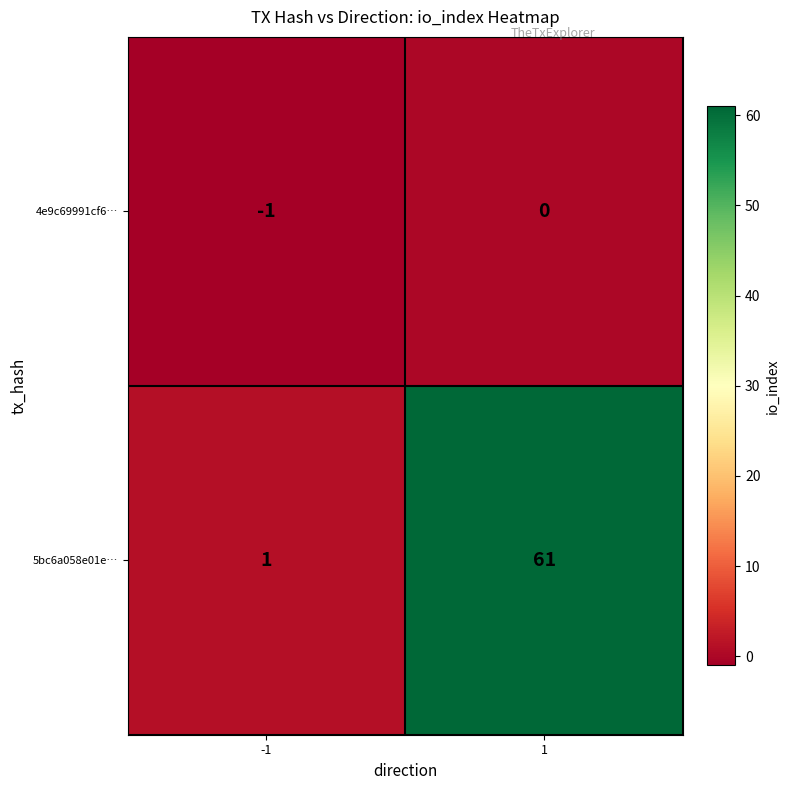

True or false: 4e9c69991cf6… has a value of -1 at -1.

True